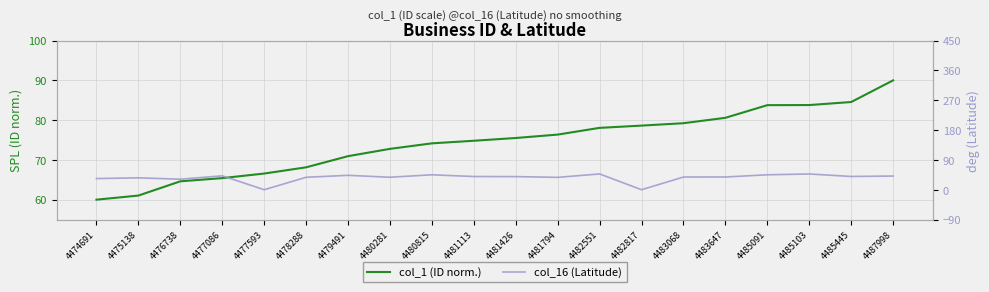

Where is the first local maximum for col_16 (Latitude)?

4475138